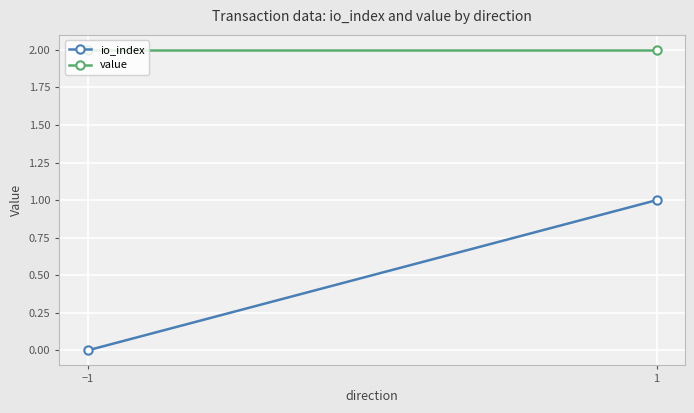

Which label corresponds to the largest value in the chart?

−1